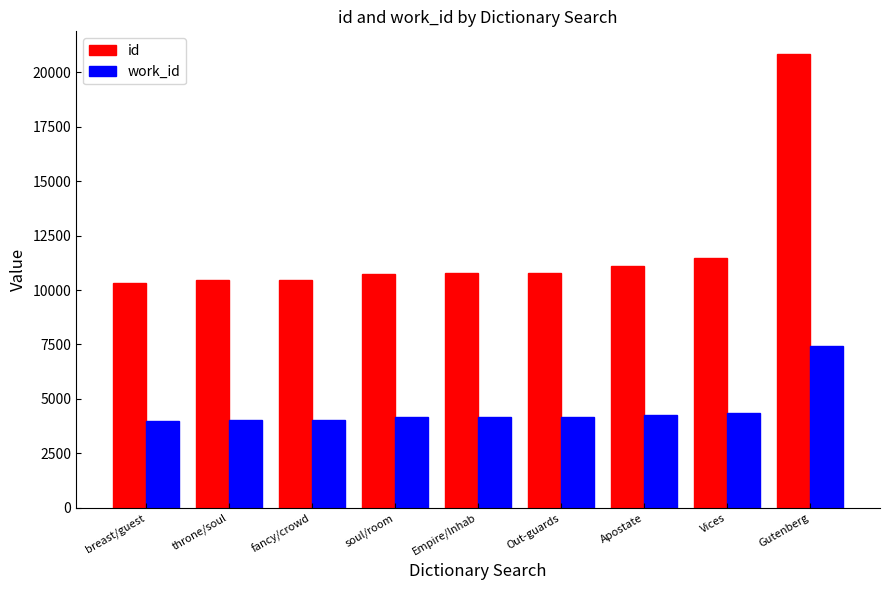

Is the value of work_id at breast/guest greater than the value of id at throne/soul?

No